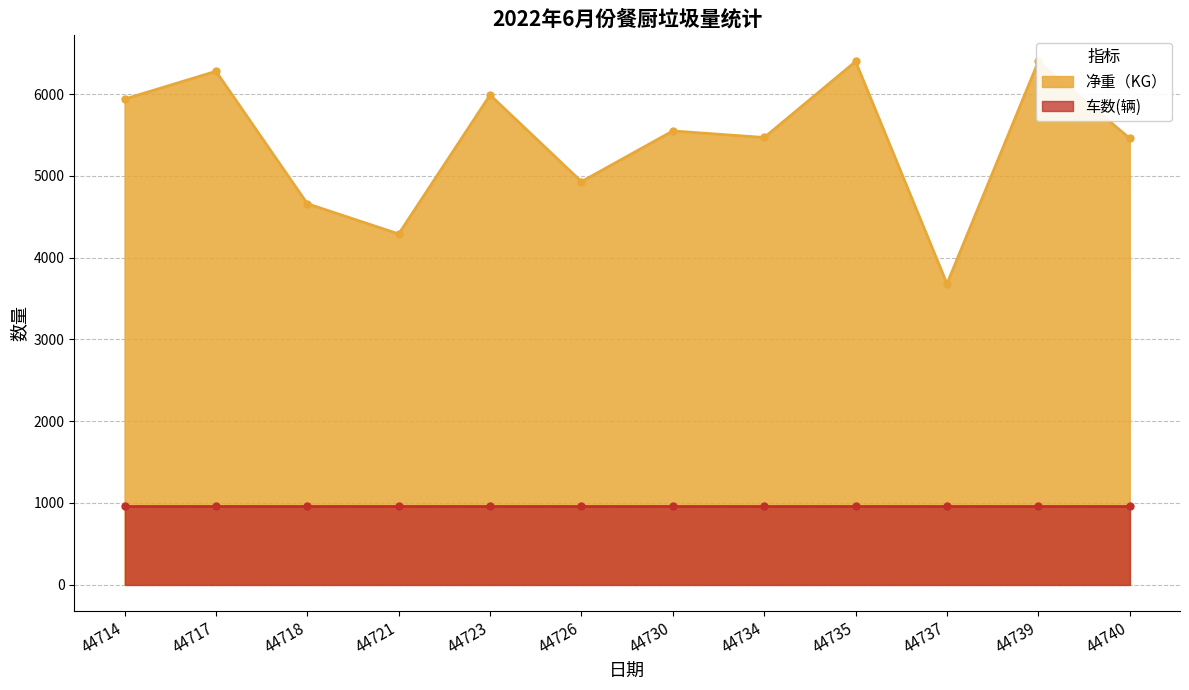

True or false: the data has more than 2 interior local peaks.

True